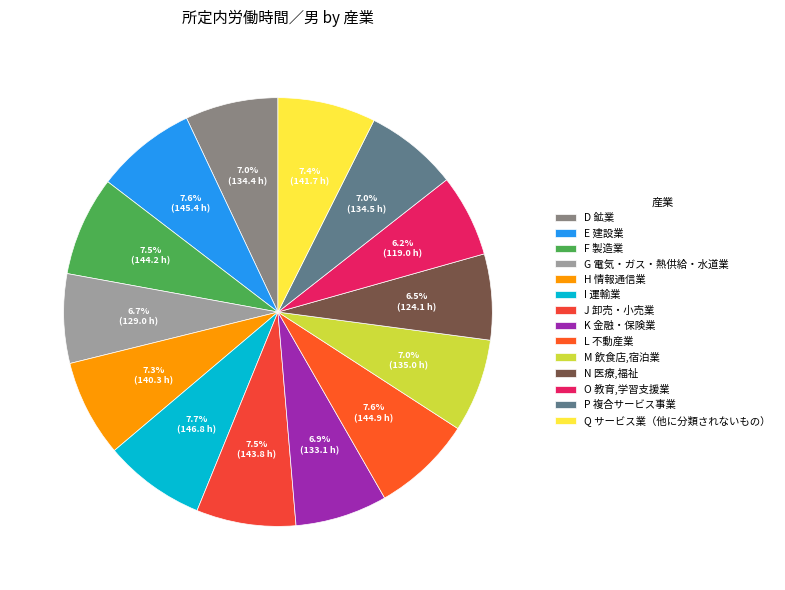

What is the change in value from H 情報通信業 to O 教育,学習支援業?

-21.3